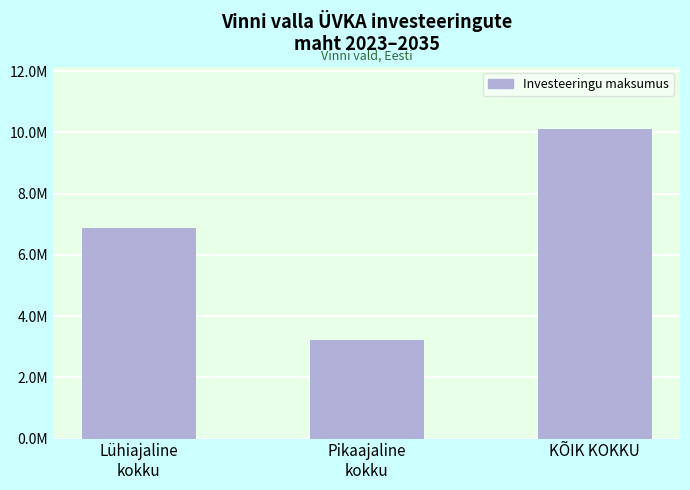

What is the label of the 2nd bar from the left?

Pikaajaline
kokku